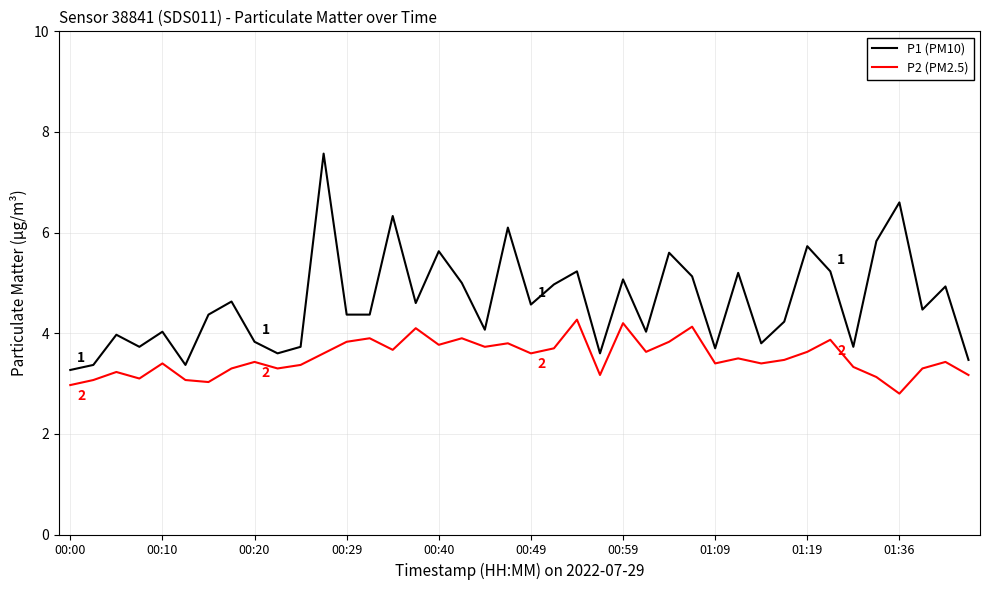

True or false: P2 (PM2.5) and P1 (PM10) cross at least once.

False